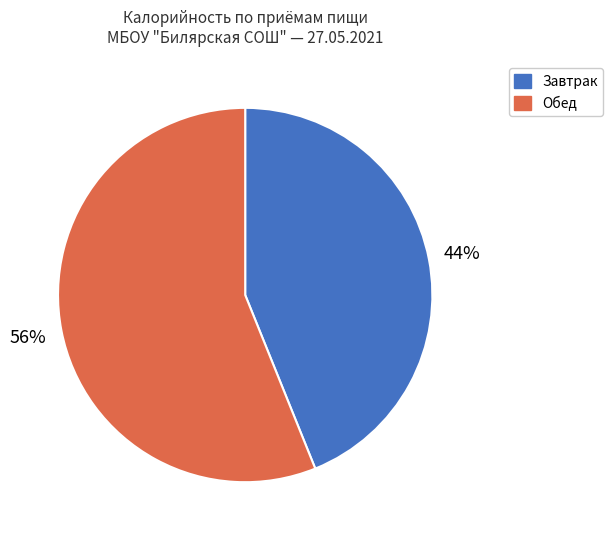

To the nearest percent, what portion does Обед represent?

56%